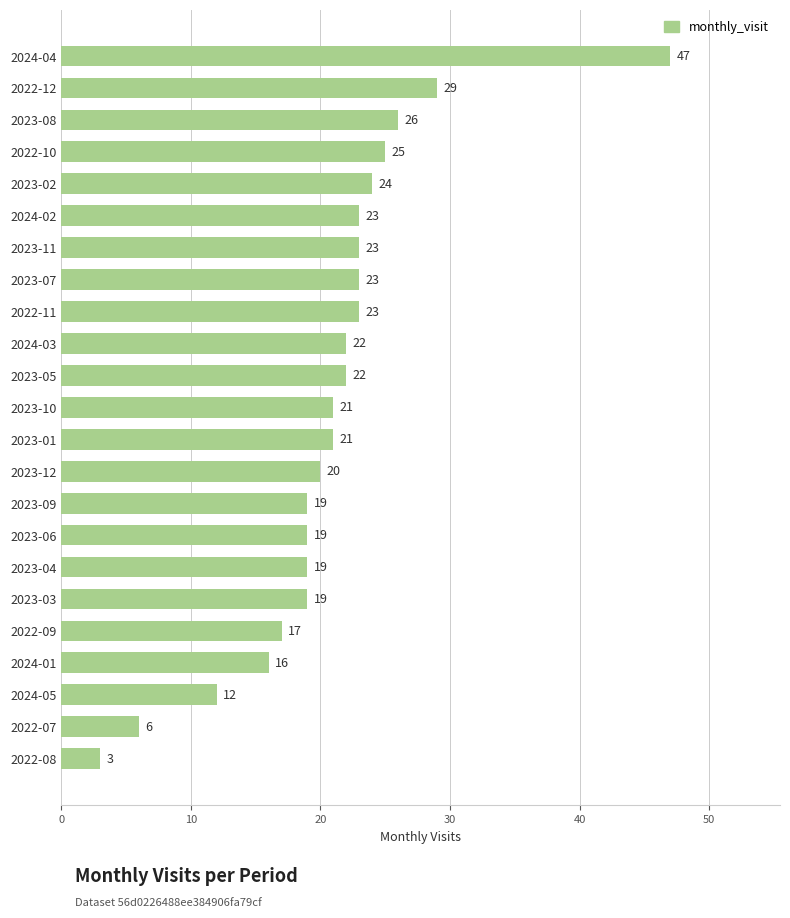

Are the bars horizontal?

Yes